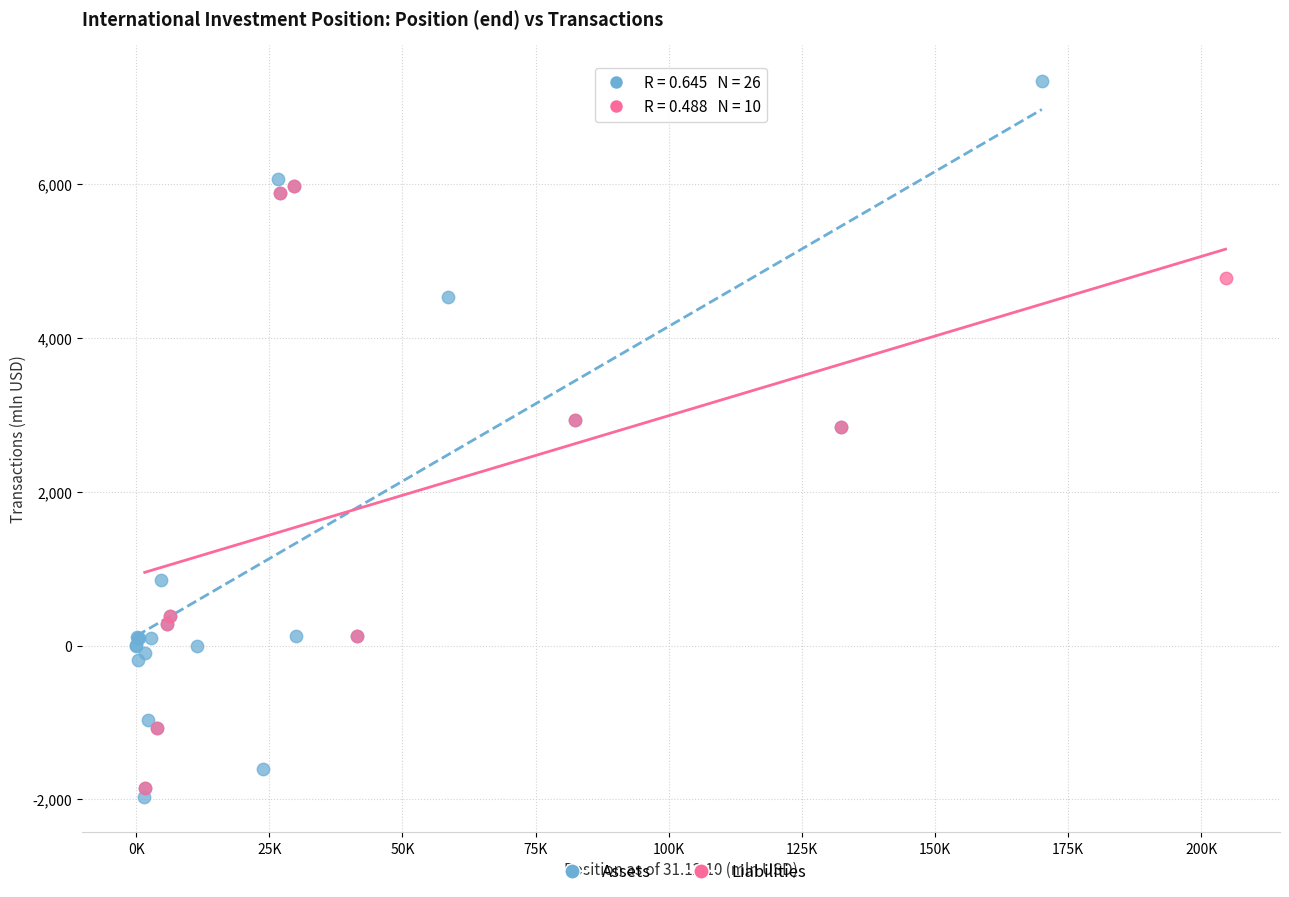

Which series has the widest spread of Y values?

Assets